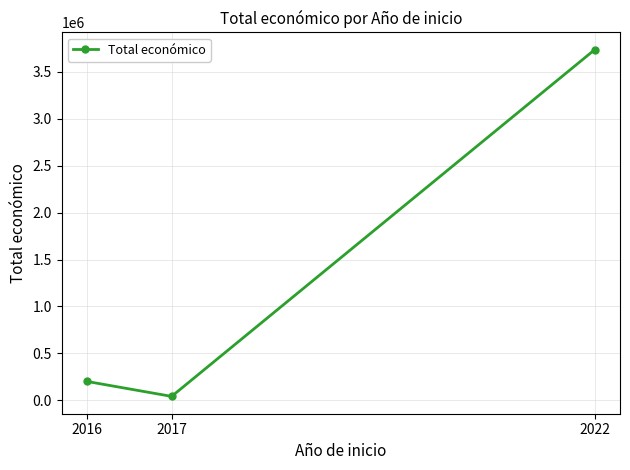

What is the average value?

1325744